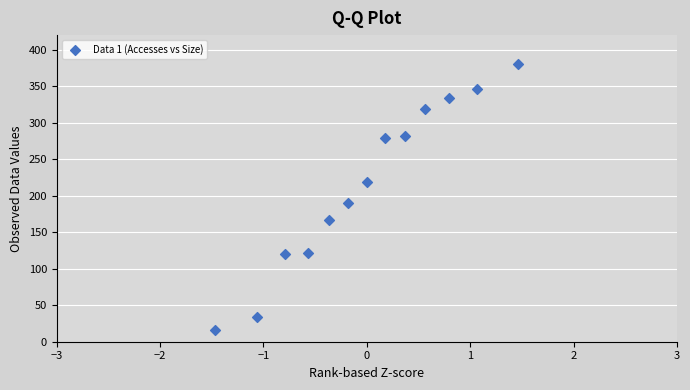

What is the range of Y values (max minus min)?

364.2